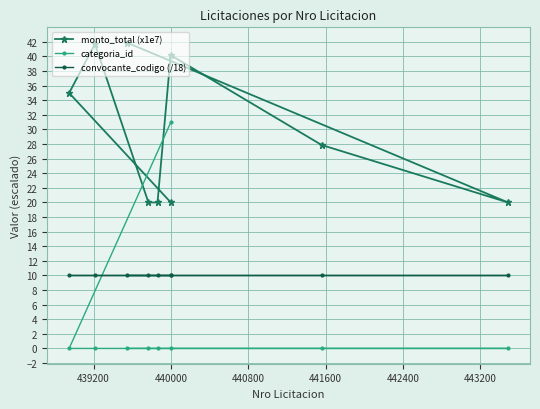

What is the value of the convocante_codigo (/18) point at the 6th from the left?

10.1